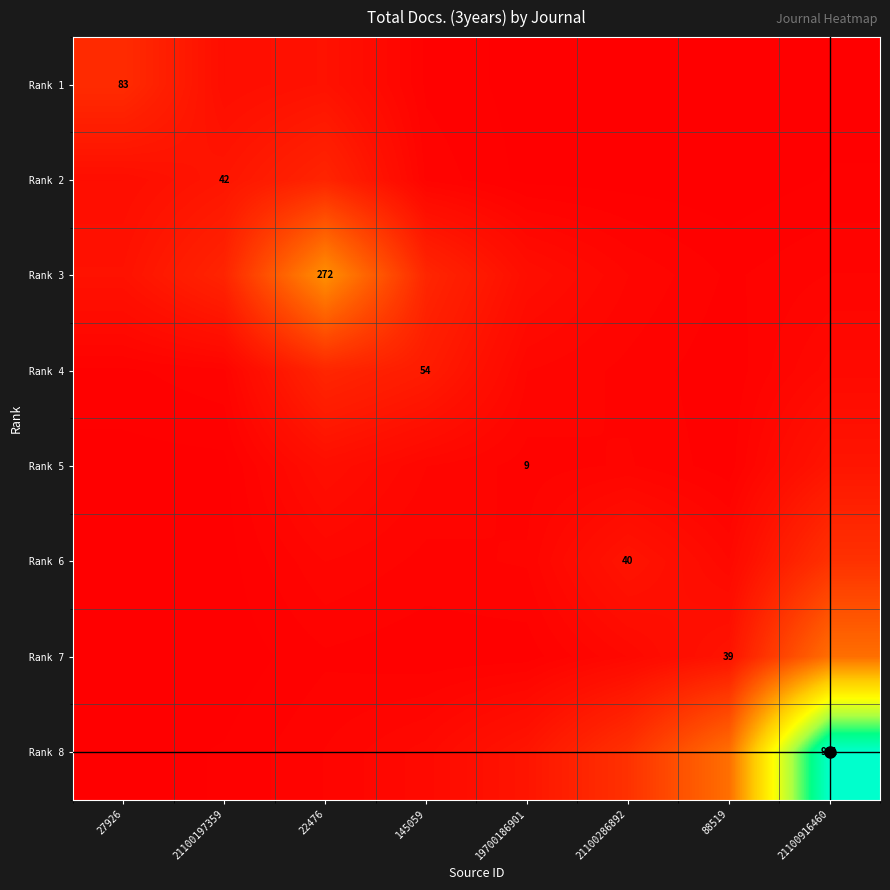

At which category is the sum across all series the highest?

21100916460